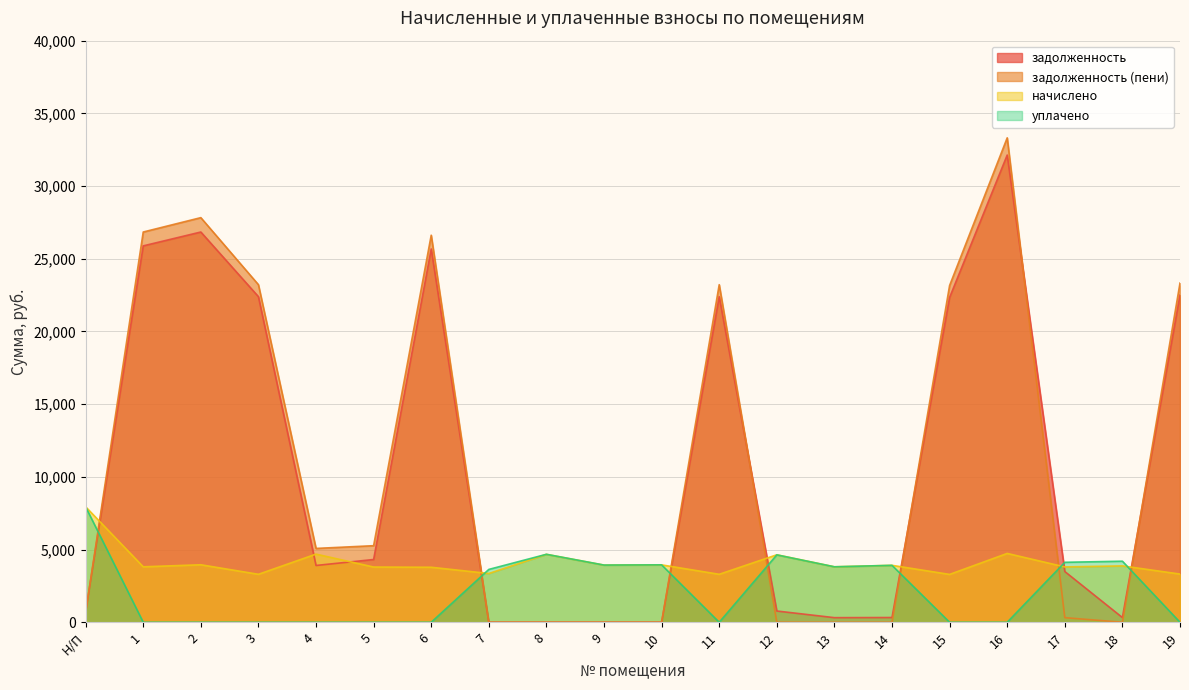

Between 2 and 13, which is larger?

2